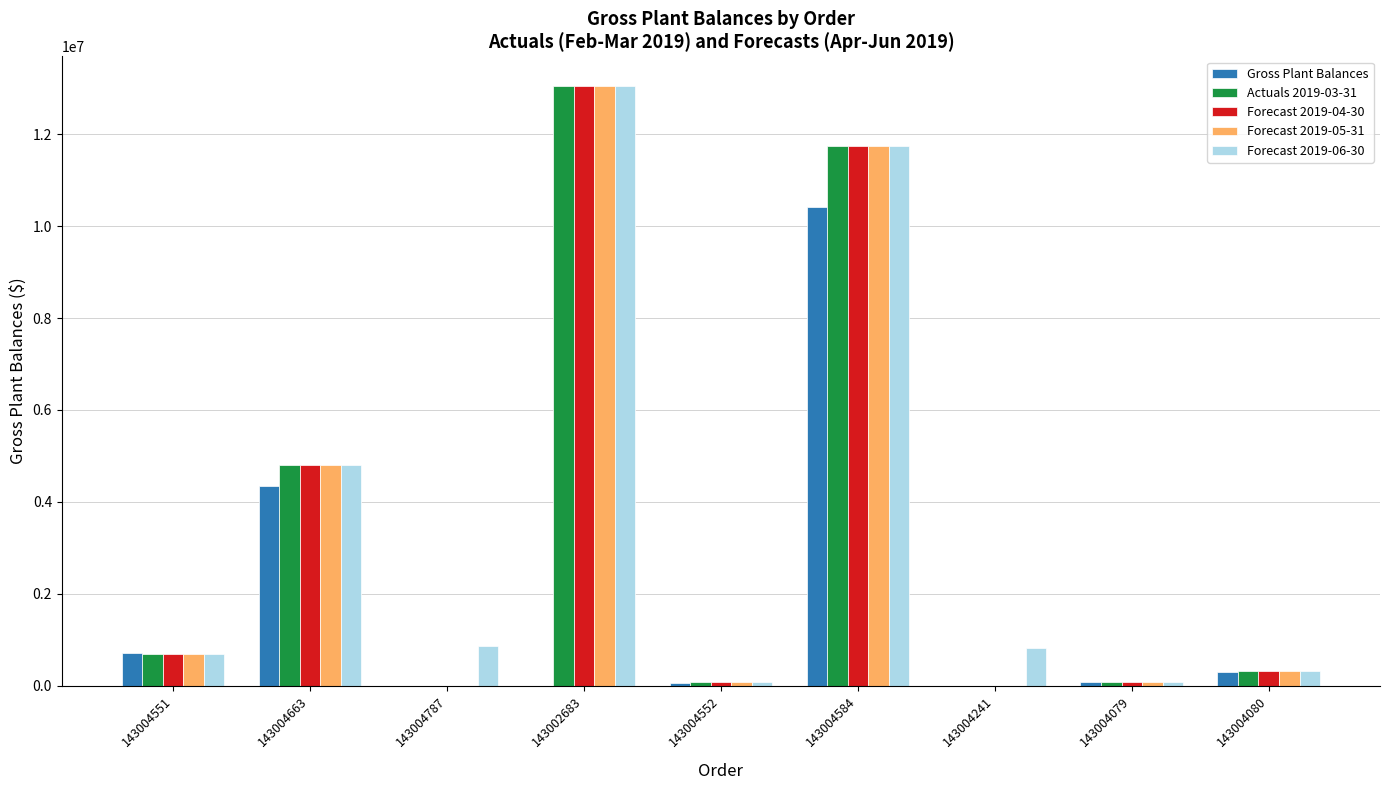

How many groups of bars are there?

9